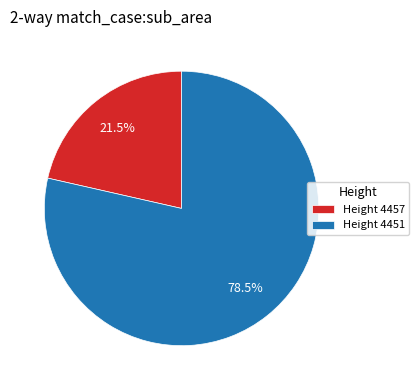

What portion of the pie excludes Height 4457?

78.5%